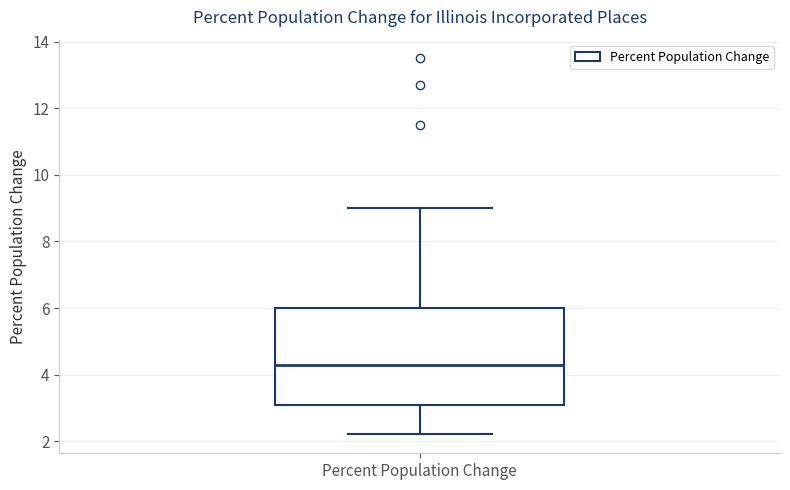

Transcribe this box plot: give where the median line is, the range the box spans, and where the two whiskers end, as read against the y-axis. The values are not printed on the chart, so give them approximately, as read against the axis.

median 4.4, box 3.2 to 6.0, whiskers 2.2 to 9.0